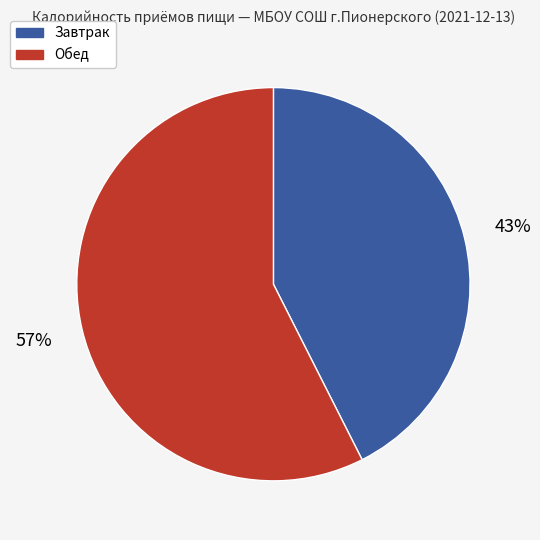

The Завтрак slice represents 43% of the pie. True or false?

True